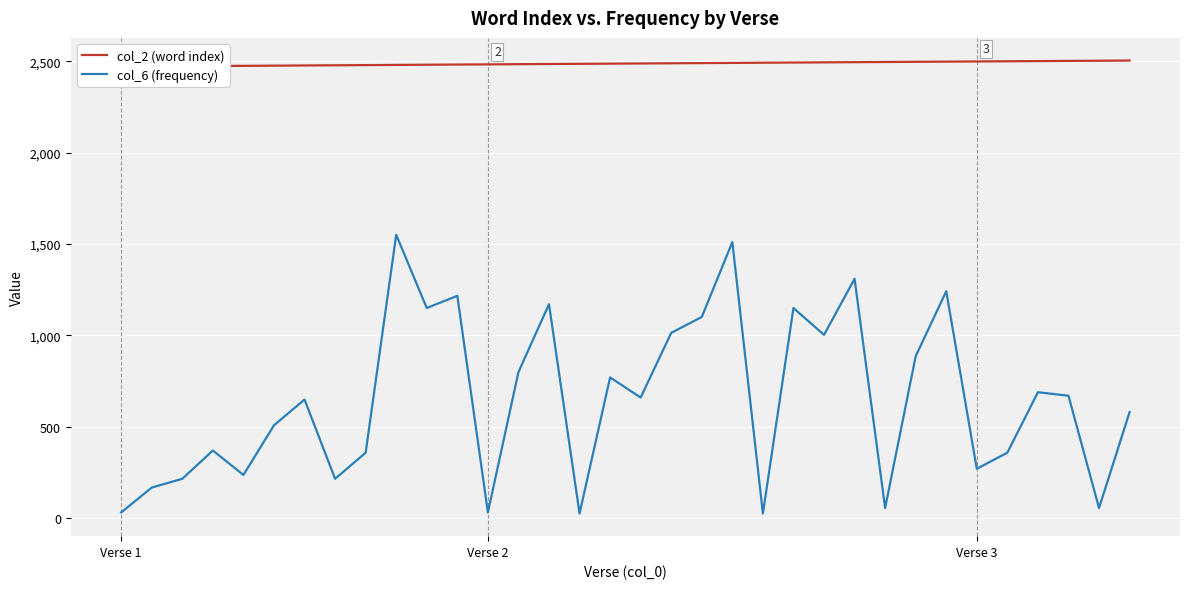

What is the average value of the col_2 (word index) series?

2488